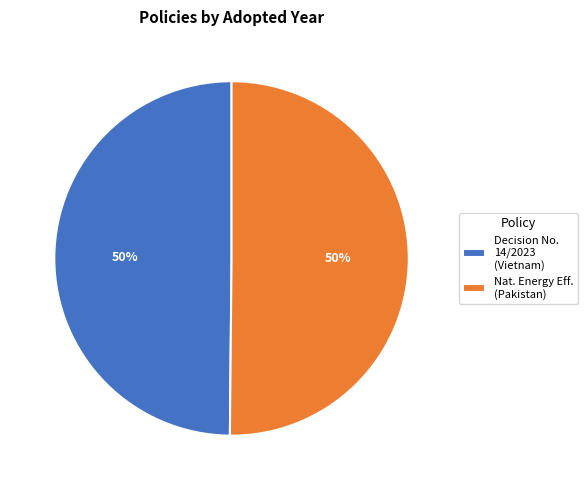

What is the ratio of the value at Decision No. 14/2023 (Vietnam) to the value at Nat. Energy Eff. (Pakistan)?

1.0